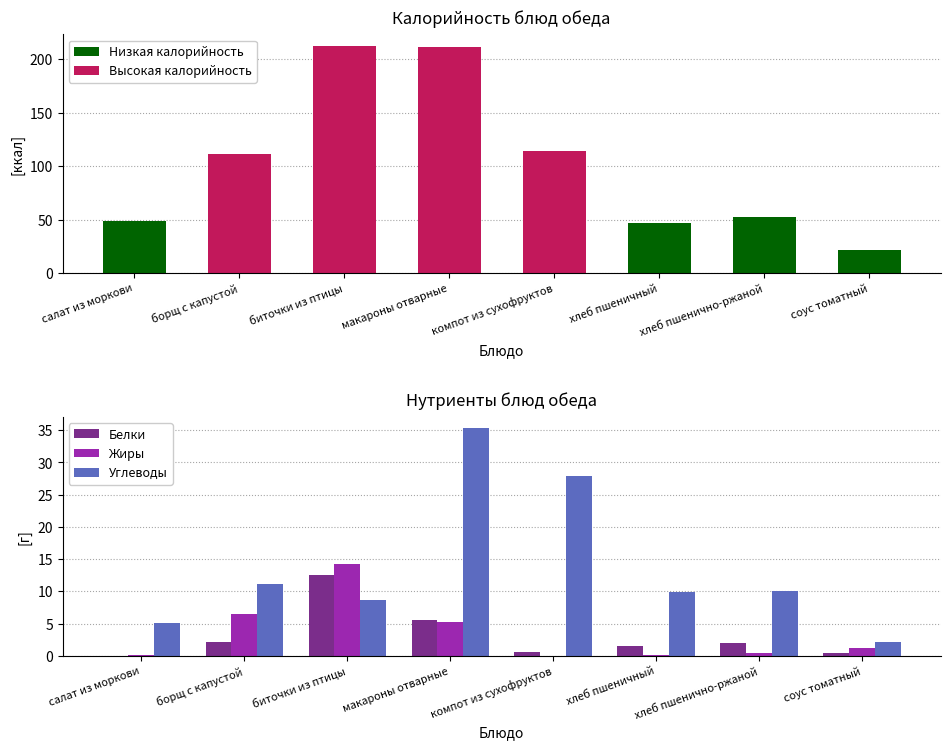

What is the value of the Белки bar at the 8th from the left?

0.4